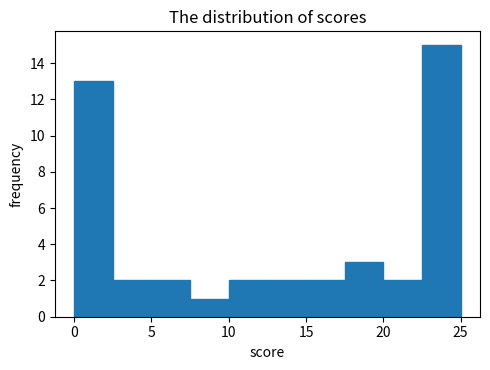

Over which range of the x-axis is the bar tallest?

22.5 to 25.0